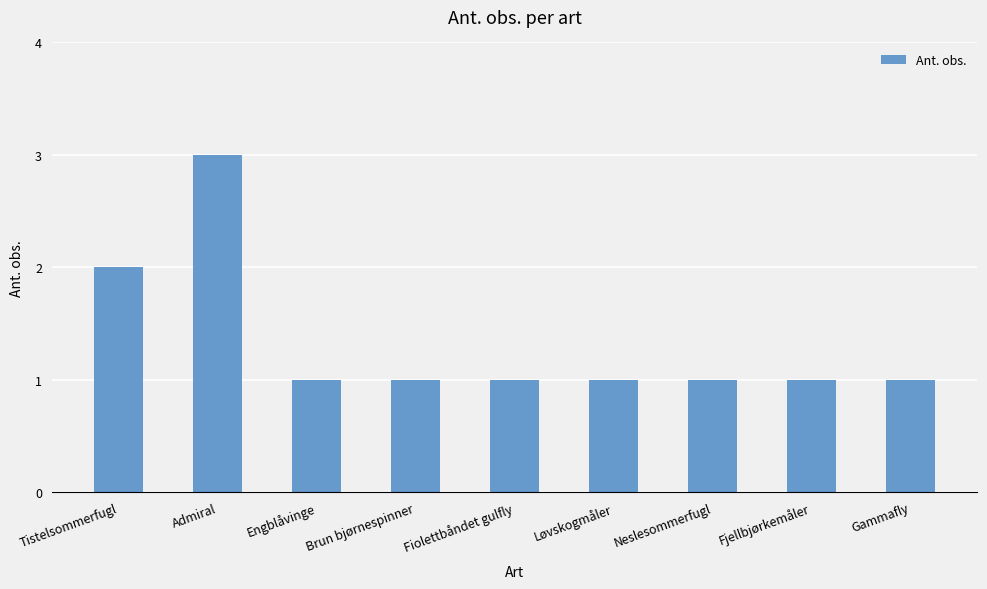

What is the change in value from Tistelsommerfugl to Admiral?

+1